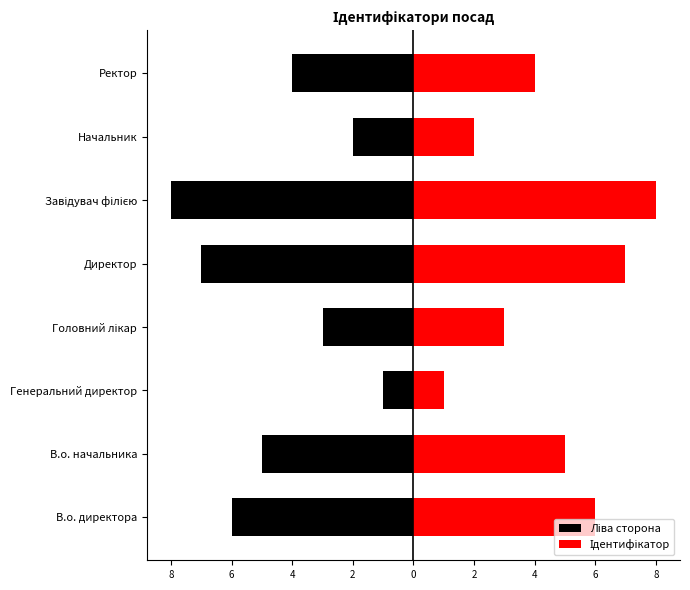

How many bars are there in each group?

2